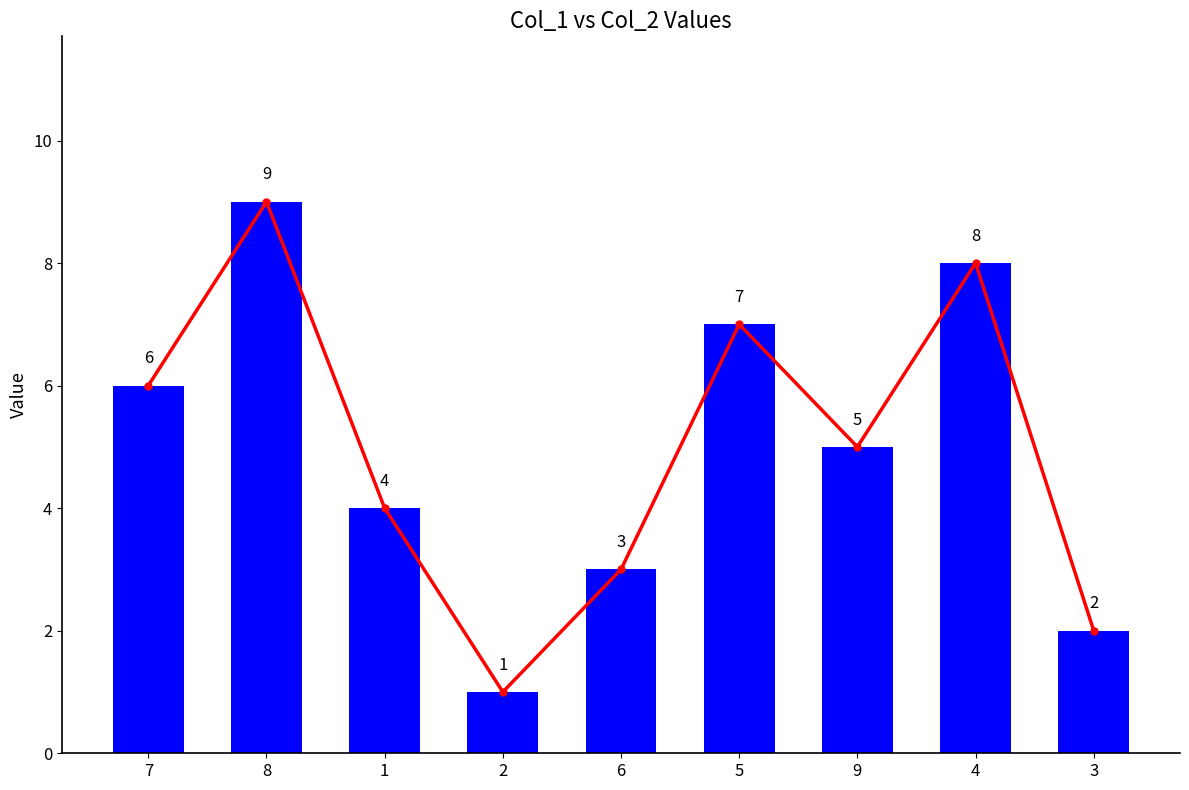

Is it true that the value at 4 is 8?

True